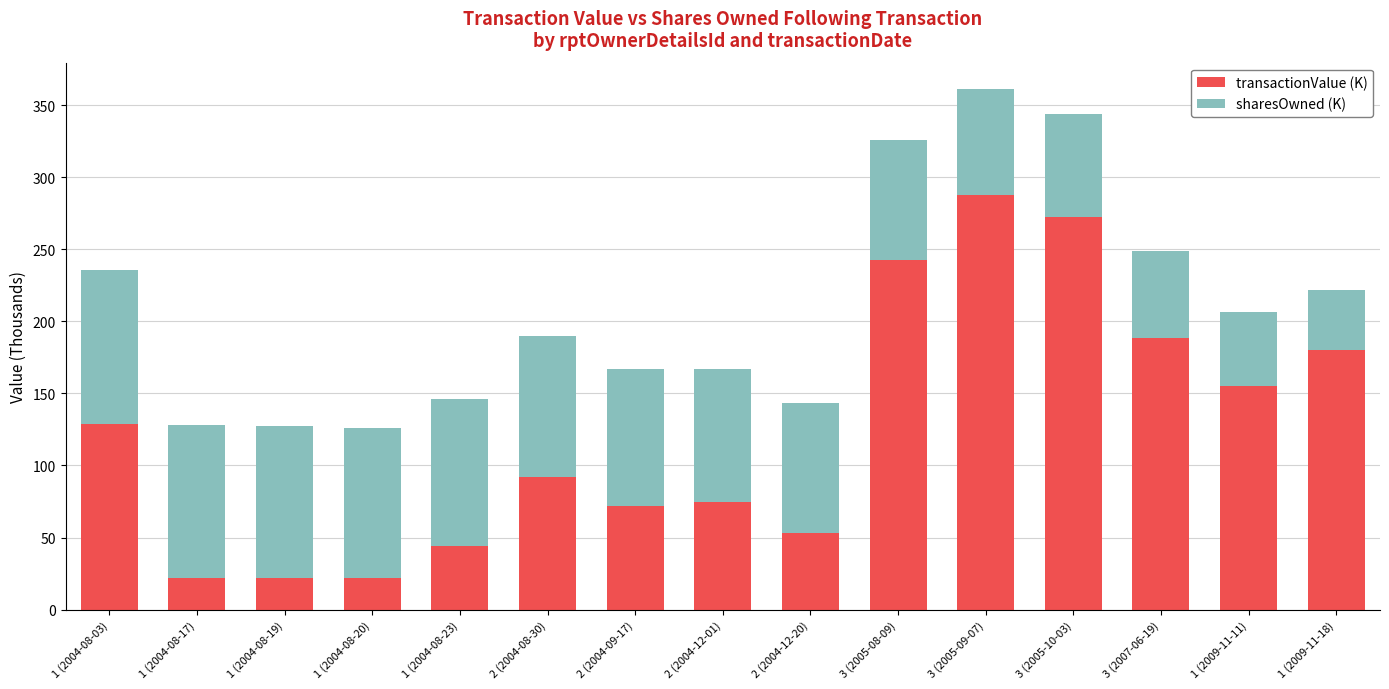

Are the bars horizontal?

No